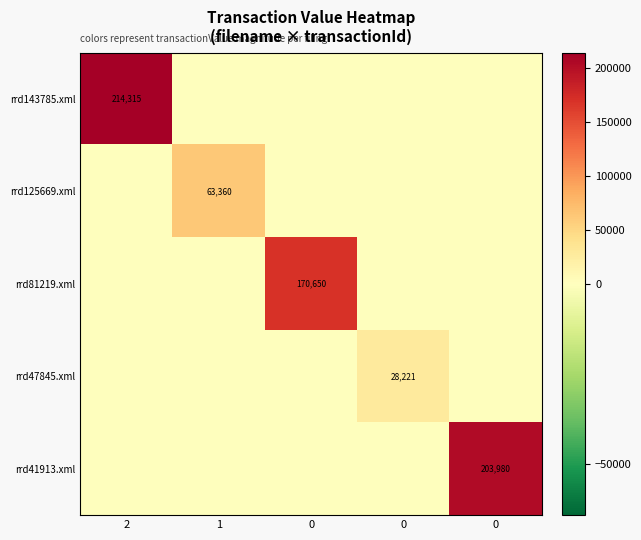

Rank the series by their maximum value, from lowest to highest.

rrd47845.xml, rrd125669.xml, rrd81219.xml, rrd41913.xml, rrd143785.xml